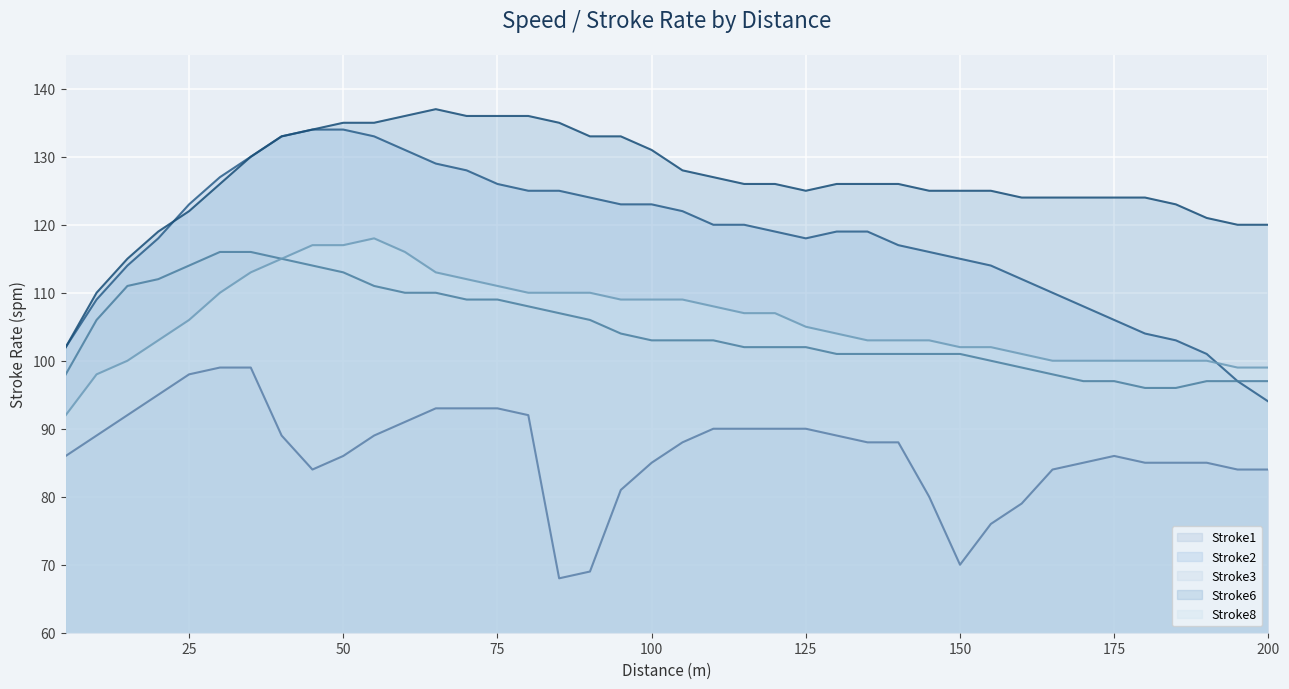

Which series has the largest total across all categories?

Stroke6